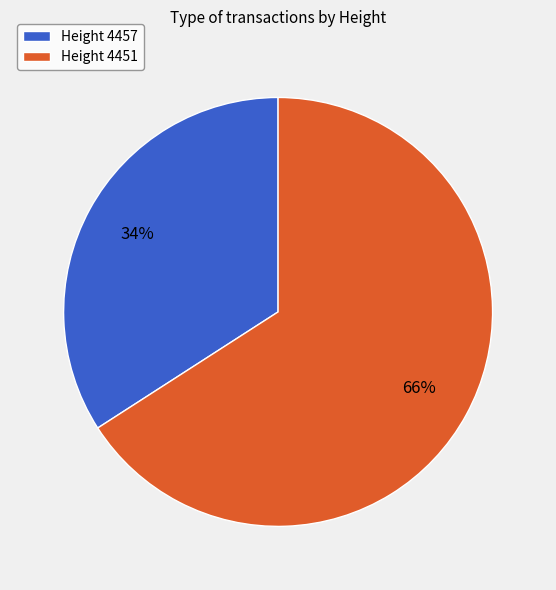

Is it true that Height 4457 is 34% of the pie?

True